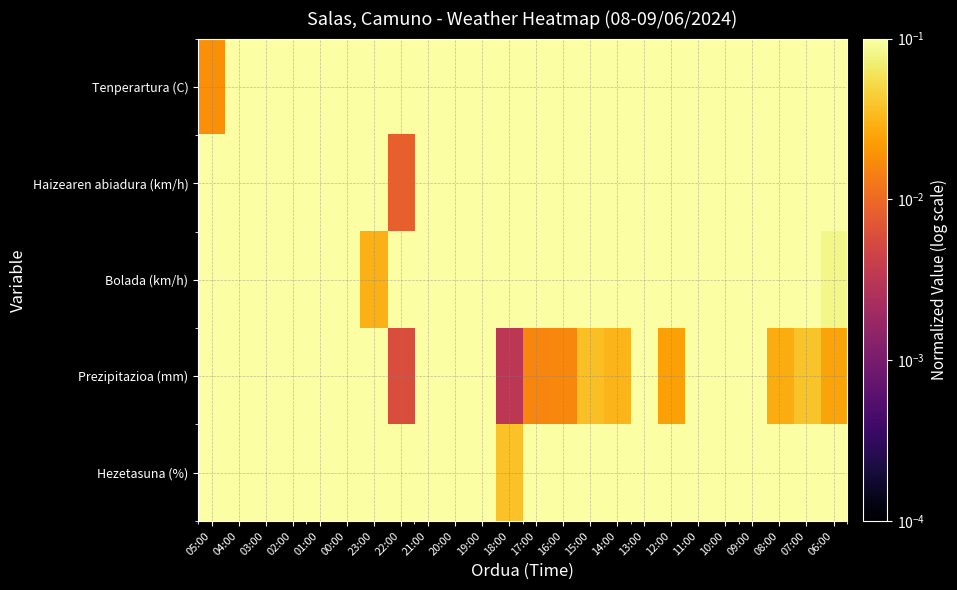

Reading left to right, list all the values displayed in this chart.

Tenperartura (C): 05:00=0.0	04:00=0.1	03:00=0.2	02:00=0.2	01:00=0.3	00:00=0.4	23:00=0.4	22:00=0.5	21:00=0.5	20:00=0.5	19:00=0.7	18:00=0.8	17:00=0.8	16:00=0.7	15:00=0.9	14:00=1.0	13:00=1.0	12:00=0.9	11:00=0.7	10:00=0.6	09:00=0.6	08:00=0.7	07:00=0.6	06:00=0.6
Haizearen abiadura (km/h): 05:00=0.6	04:00=0.9	03:00=0.4	02:00=0.7	01:00=0.5	00:00=0.2	23:00=0.2	22:00=0.0	21:00=0.5	20:00=0.6	19:00=0.5	18:00=0.5	17:00=0.3	16:00=0.8	15:00=1.0	14:00=0.9	13:00=0.7	12:00=0.4	11:00=0.5	10:00=0.5	09:00=0.8	08:00=0.7	07:00=0.5	06:00=0.2
Bolada (km/h): 05:00=0.7	04:00=0.9	03:00=0.5	02:00=0.5	01:00=0.3	00:00=0.1	23:00=0.0	22:00=0.3	21:00=0.4	20:00=0.7	19:00=0.5	18:00=0.5	17:00=0.7	16:00=0.9	15:00=1.0	14:00=0.7	13:00=0.5	12:00=0.4	11:00=0.6	10:00=0.8	09:00=0.8	08:00=0.7	07:00=0.5	06:00=0.1
Prezipitazioa (mm): 05:00=0.5	04:00=0.5	03:00=0.8	02:00=0.8	01:00=0.3	00:00=0.3	23:00=0.3	22:00=0.0	21:00=0.5	20:00=1.0	19:00=0.3	18:00=0.0	17:00=0.0	16:00=0.0	15:00=0.0	14:00=0.0	13:00=0.3	12:00=0.0	11:00=0.3	10:00=0.5	09:00=0.5	08:00=0.0	07:00=0.0	06:00=0.0
Hezetasuna (%): 05:00=1.0	04:00=1.0	03:00=1.0	02:00=1.0	01:00=1.0	00:00=1.0	23:00=1.0	22:00=0.8	21:00=0.8	20:00=0.8	19:00=0.4	18:00=0.0	17:00=0.6	16:00=0.6	15:00=0.2	14:00=0.2	13:00=0.8	12:00=0.8	11:00=1.0	10:00=1.0	09:00=1.0	08:00=1.0	07:00=1.0	06:00=1.0